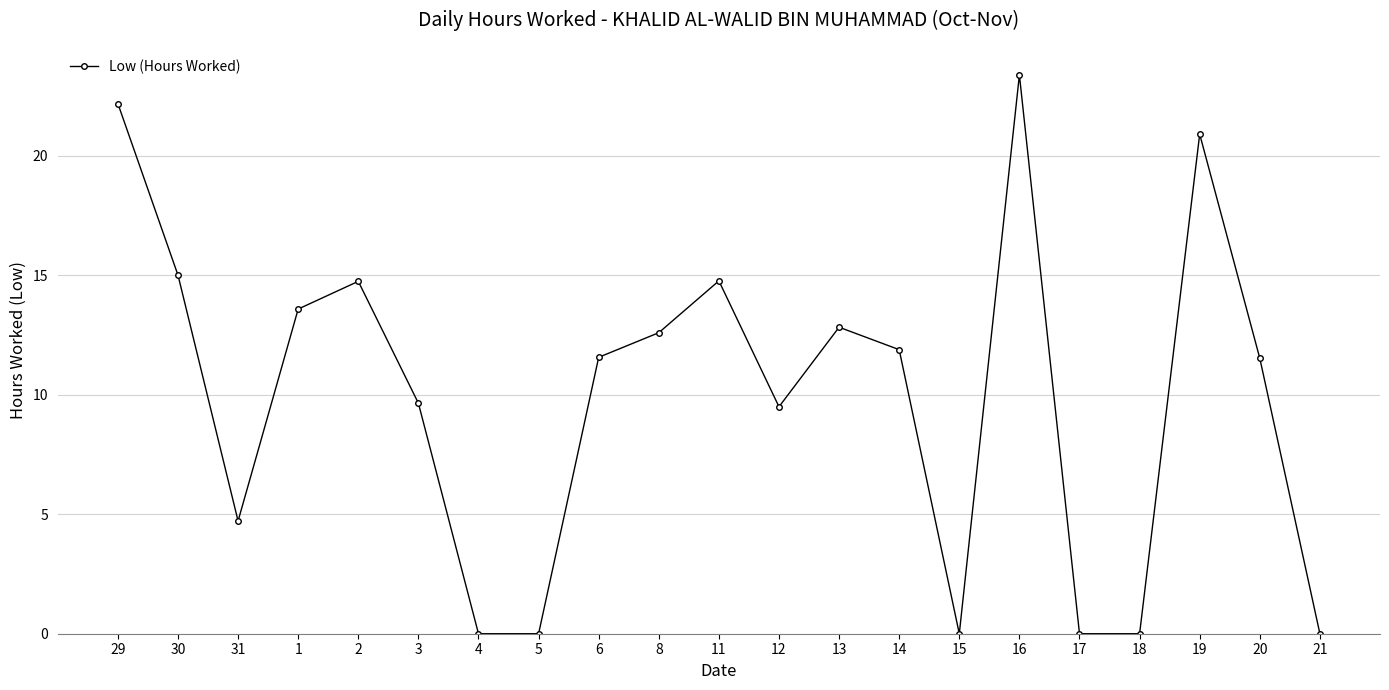

What is the difference between the maximum and minimum values?

23.4